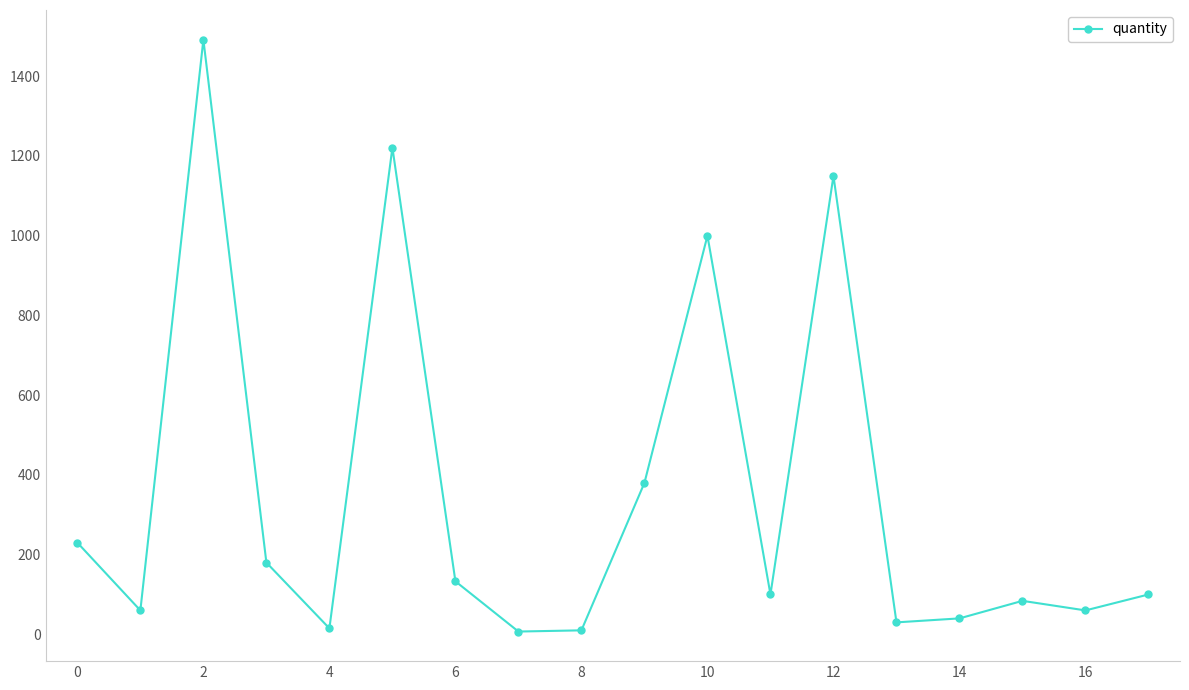

How many points are lower than both their immediate neighbors (excluding endpoints)?

6